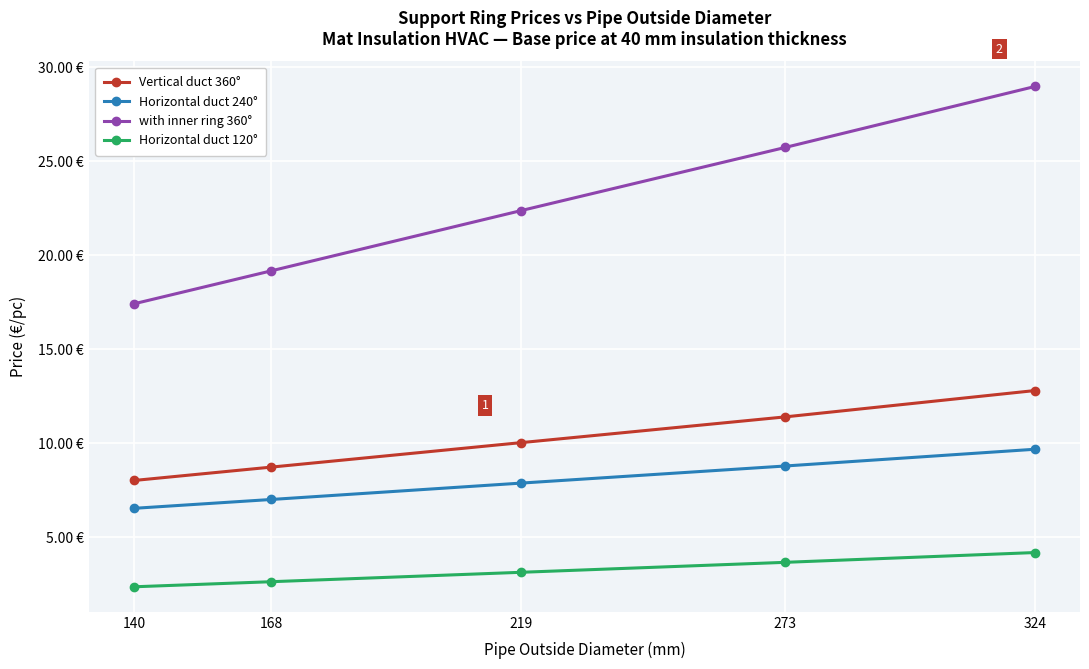

Is this an area chart (filled region under the line)?

No